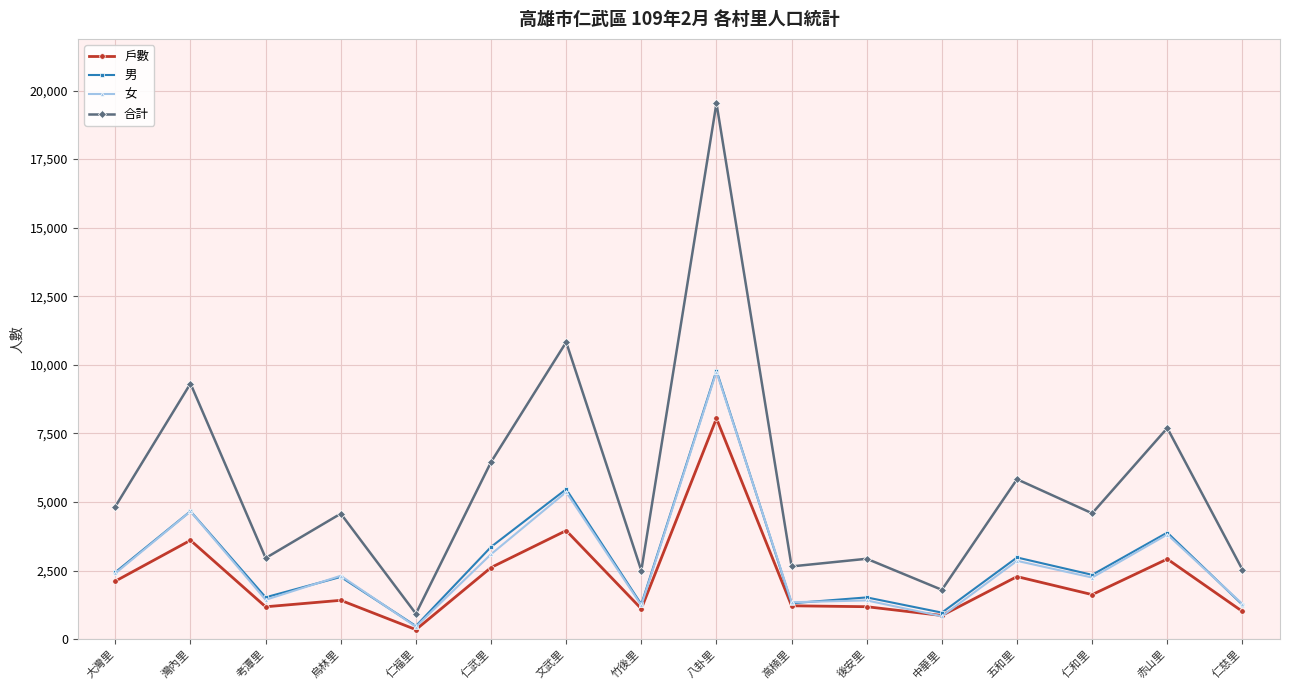

Where is the first local maximum for 女?

灣內里